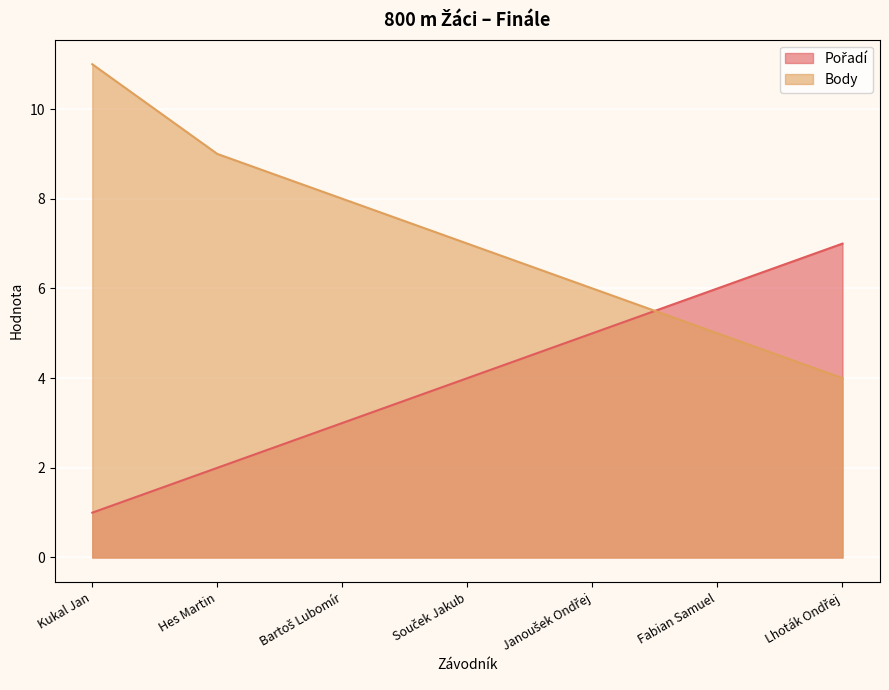

Is the value of Body at Fabian Samuel greater than the value of Pořadí at Lhoták Ondřej?

No